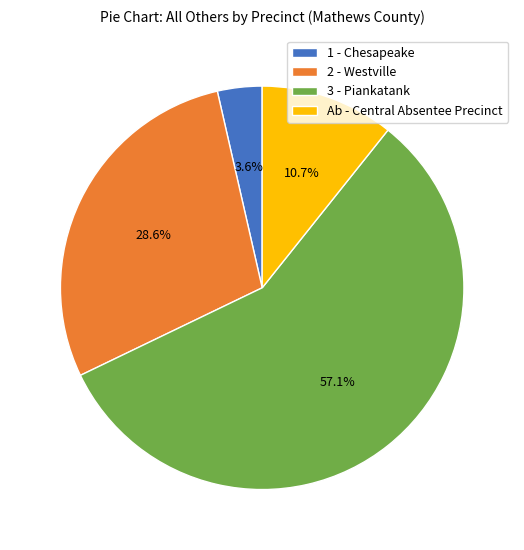

What percentage is NOT represented by 2 - Westville?

71.4%